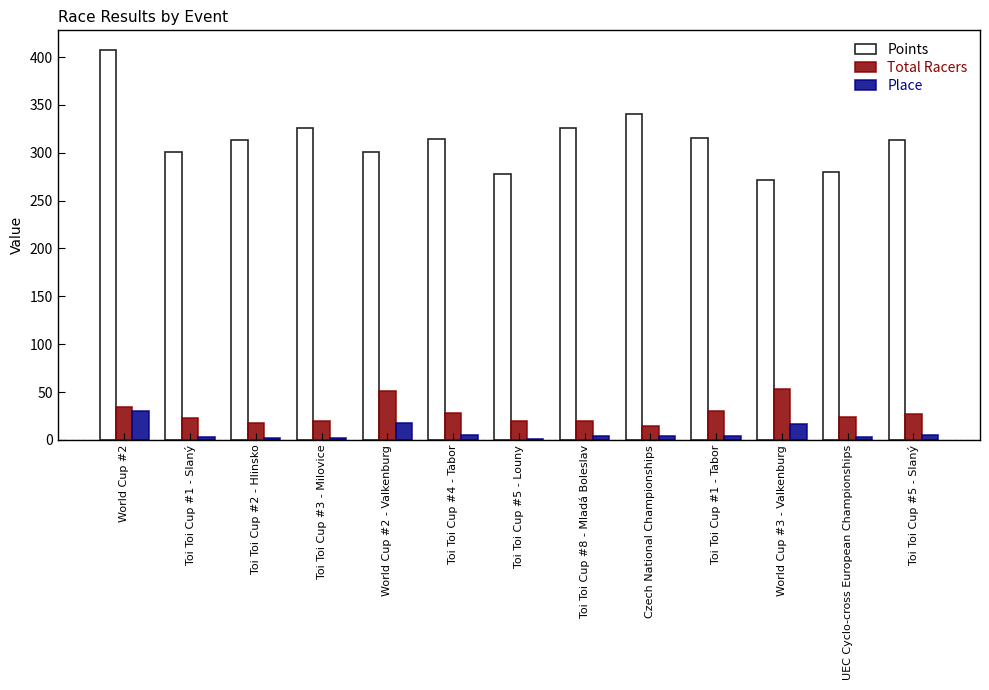

Which series has the largest total across all categories?

Points